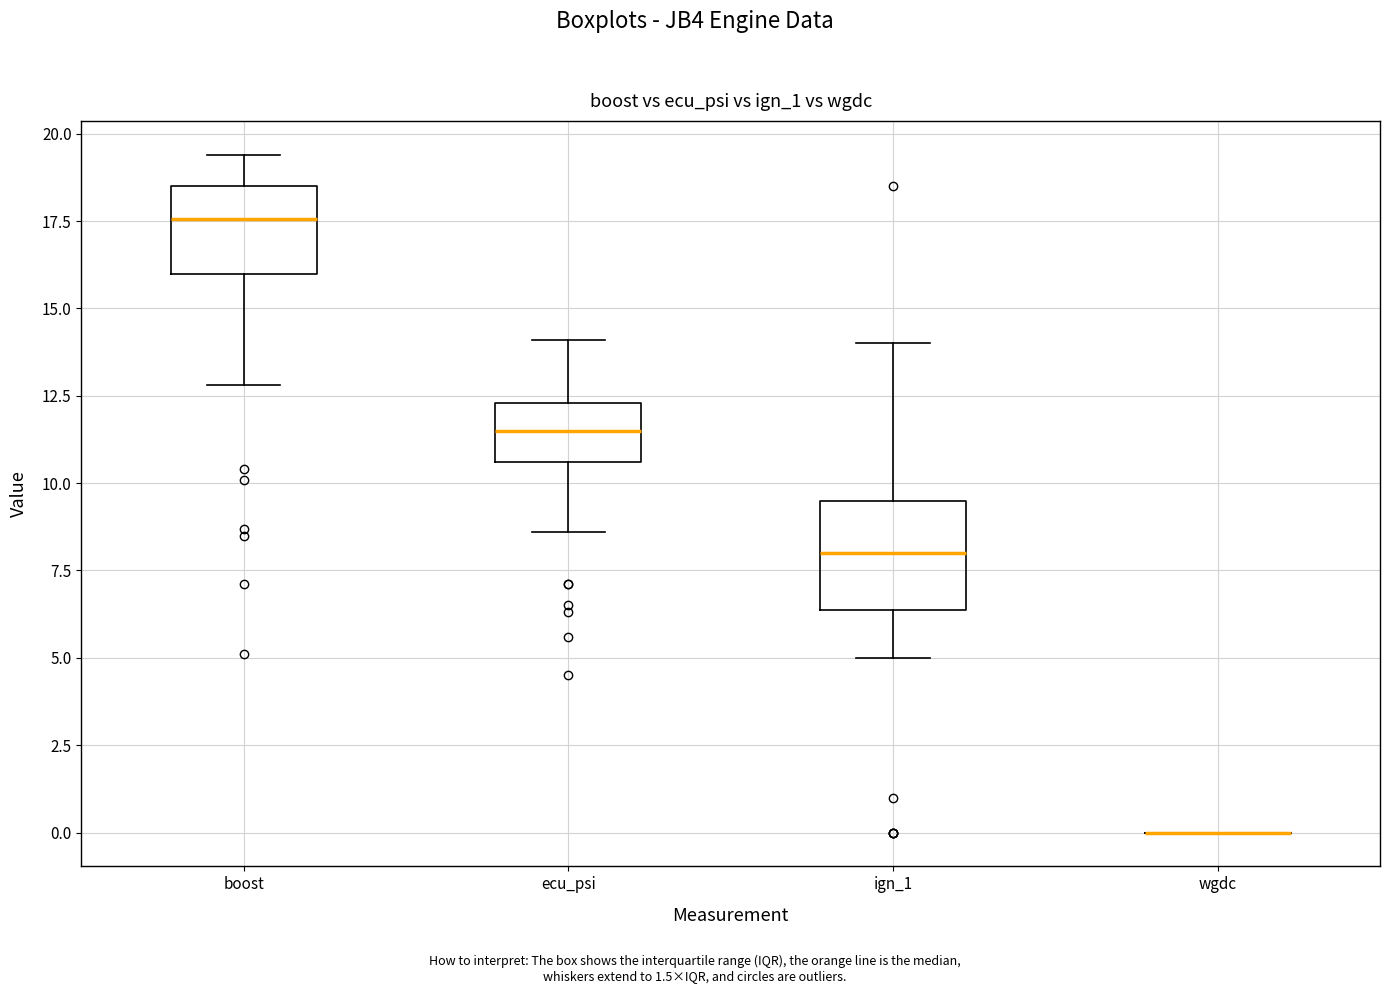

Comparing the boxes themselves (not the whiskers), which one is the tallest?

ign_1